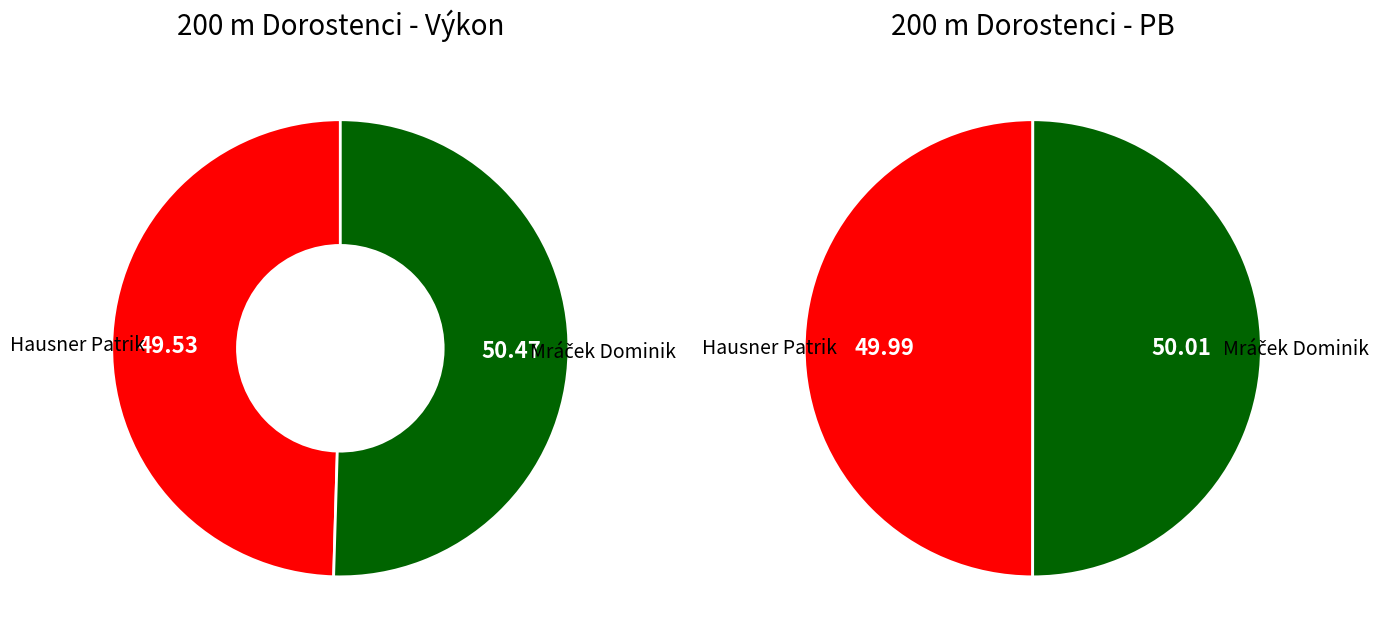

To the nearest percent, what portion does Hausner Patrik represent?

50%